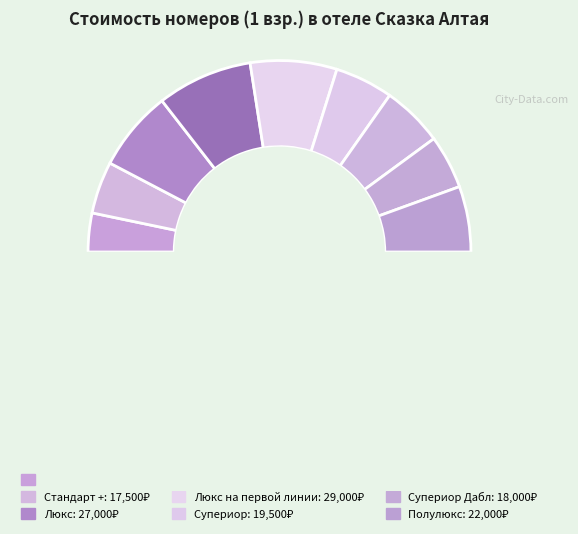

What percentage is the Люкс с чаном-купелью slice, to the nearest percent?

16%